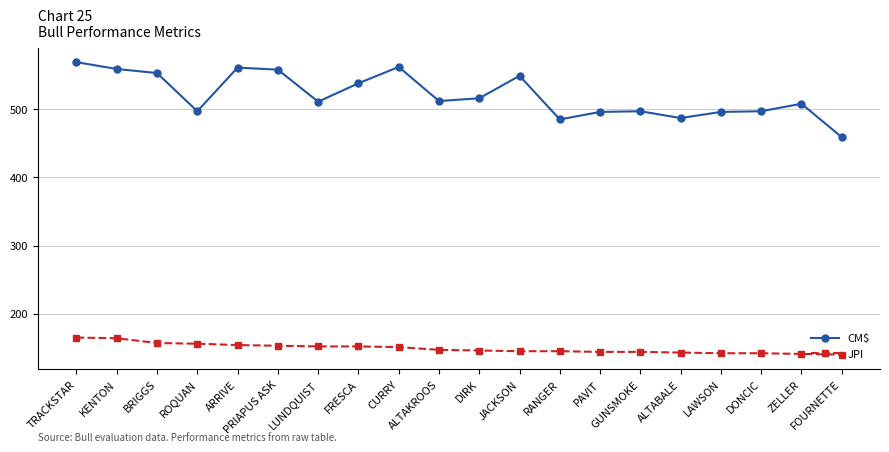

At how many categories does at least one series exceed 252?

20